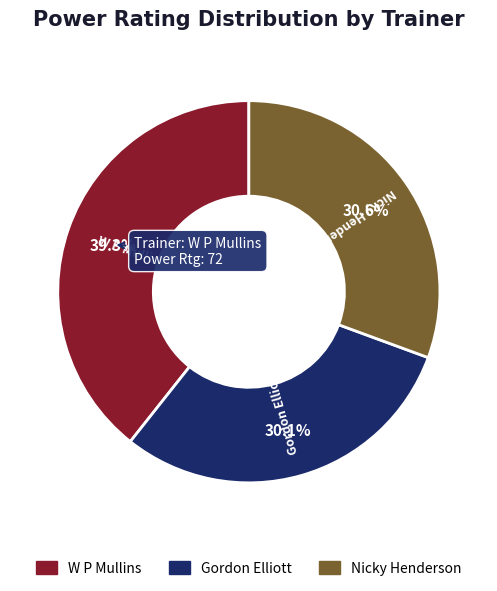

How many segments does this pie chart have?

3